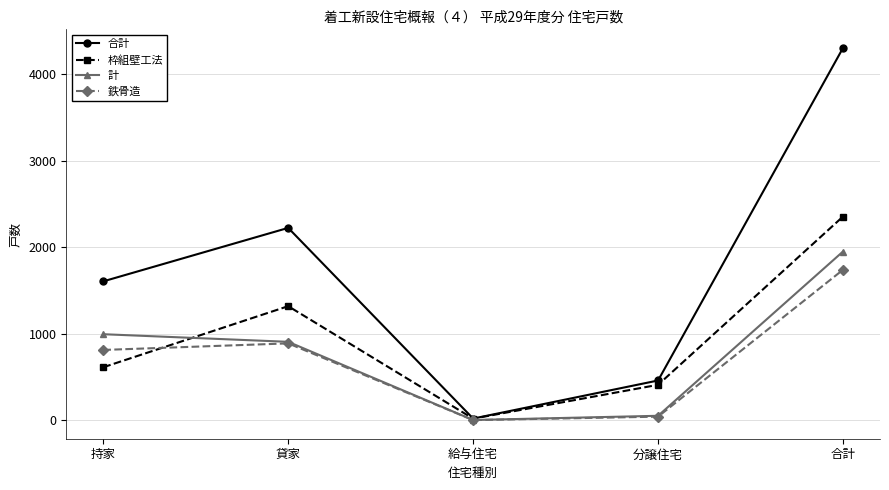

Count the number of data series in this chart.

4